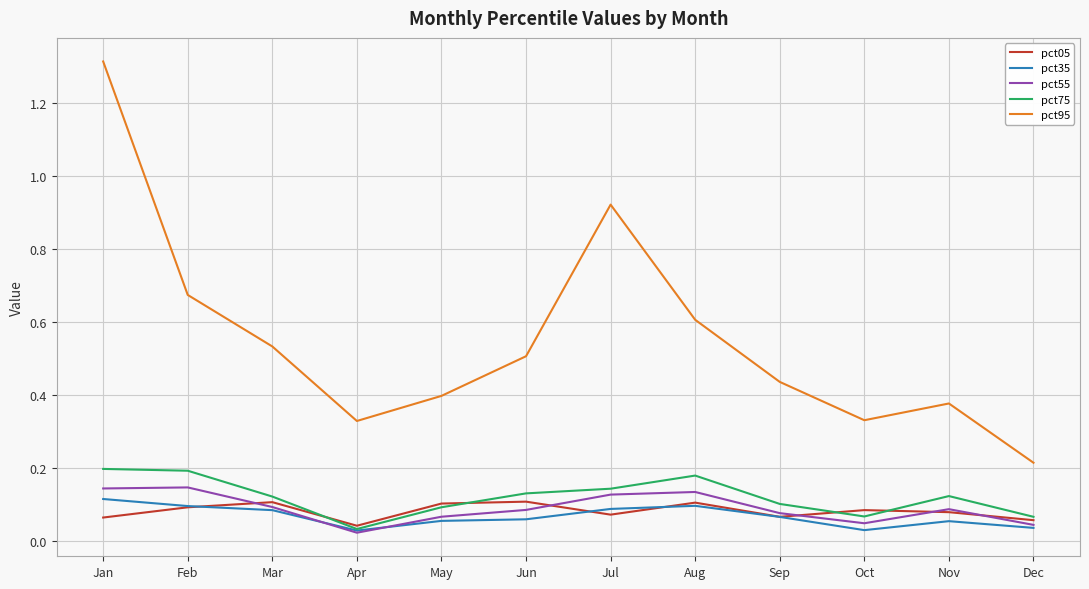

Count the pct55 values in the range 0 to 1.

12